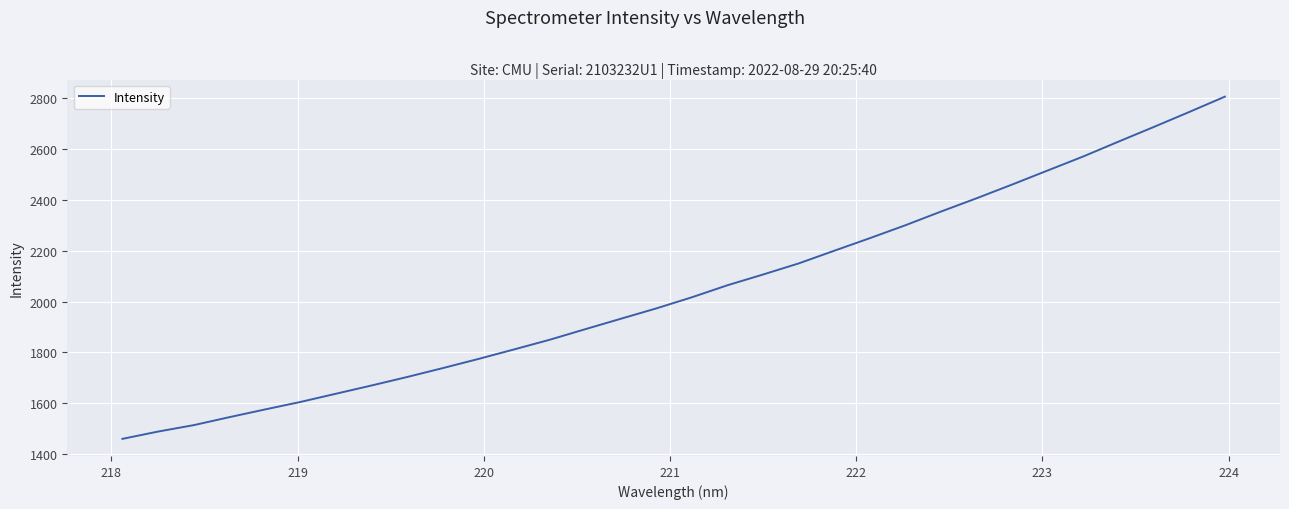

What is the maximum value shown in the chart?

2804.2